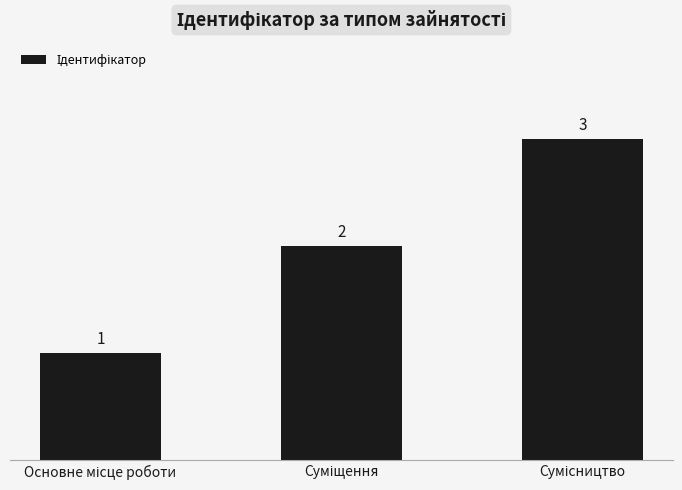

Count the values in the range 1 to 3.

3